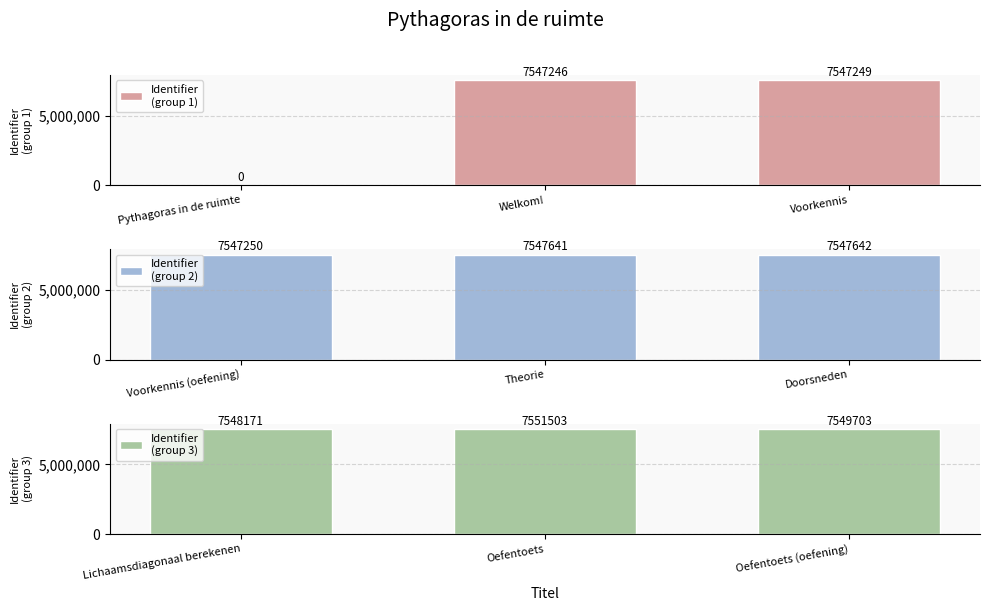

Which series changed the most between Pythagoras in de ruimte and Welkom!?

Identifier
(group 1)